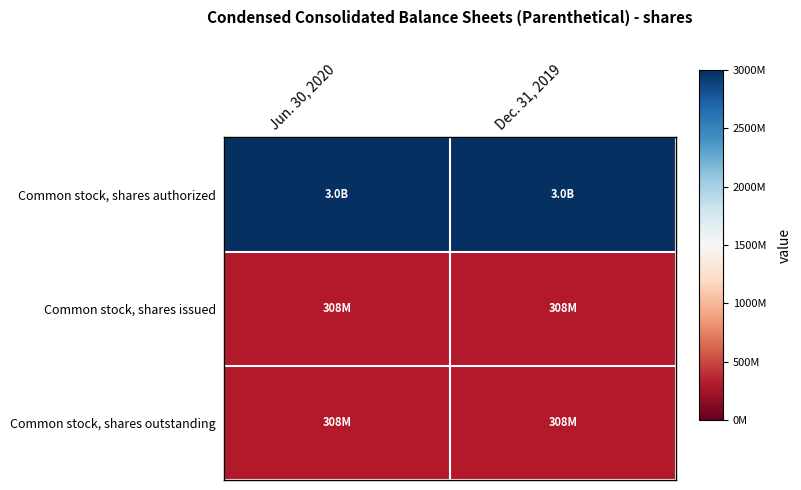

How many data points does each series have?

2